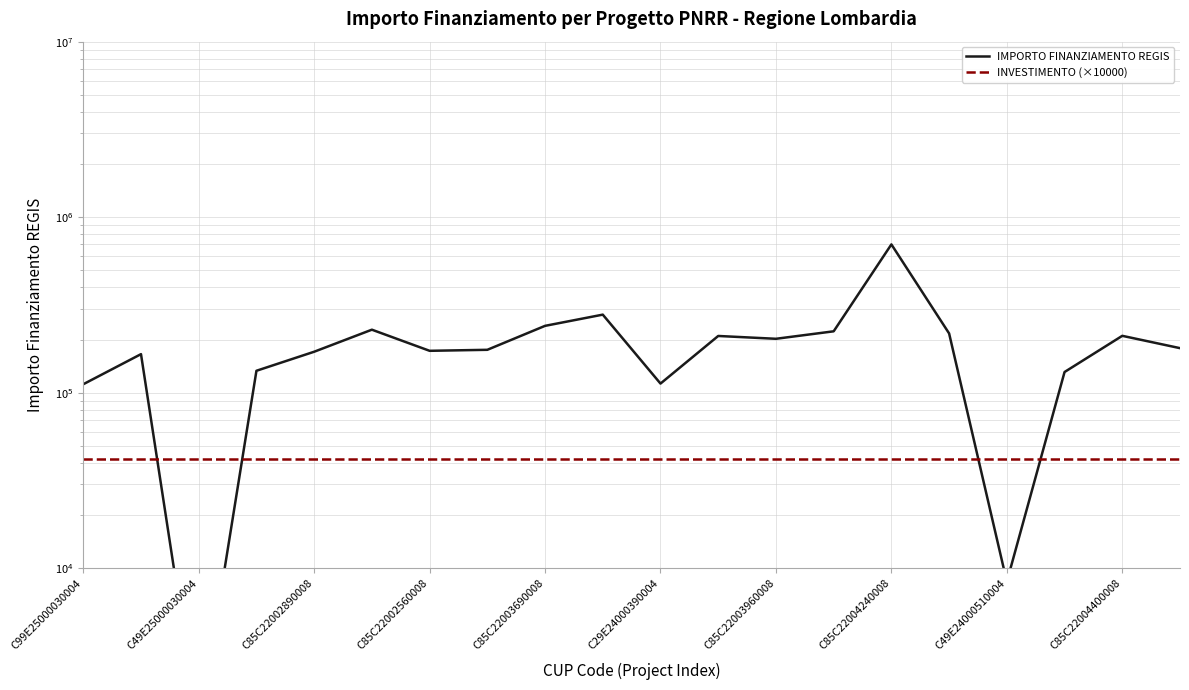

What is the value of the IMPORTO FINANZIAMENTO REGIS point at the 4th from the left?

133337.4